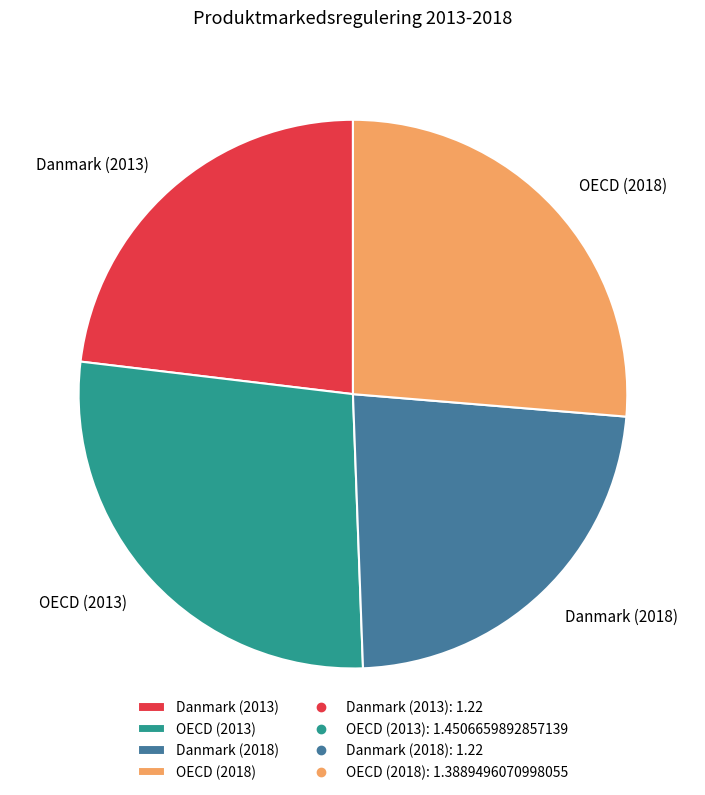

How many slices are in this pie chart?

4